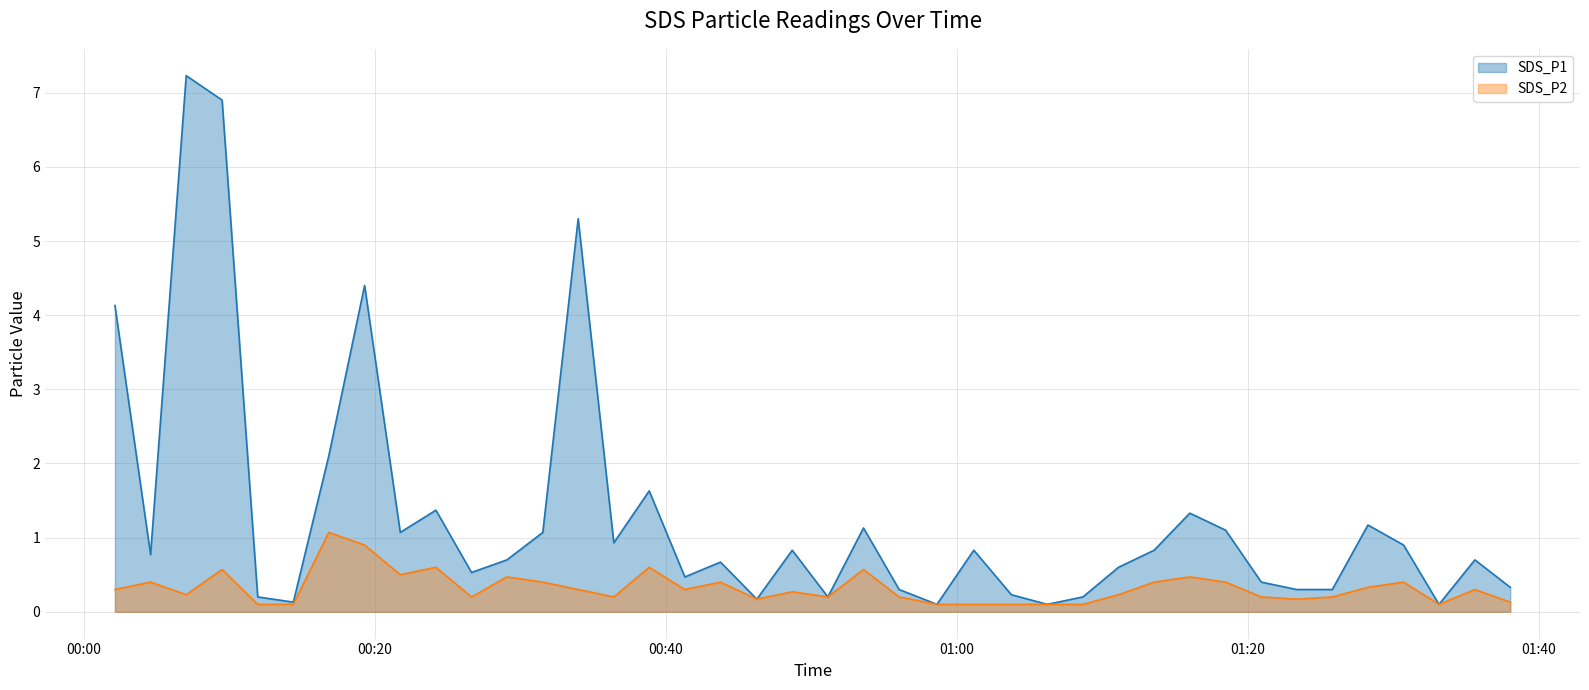

What is the minimum value for SDS_P2?

0.1